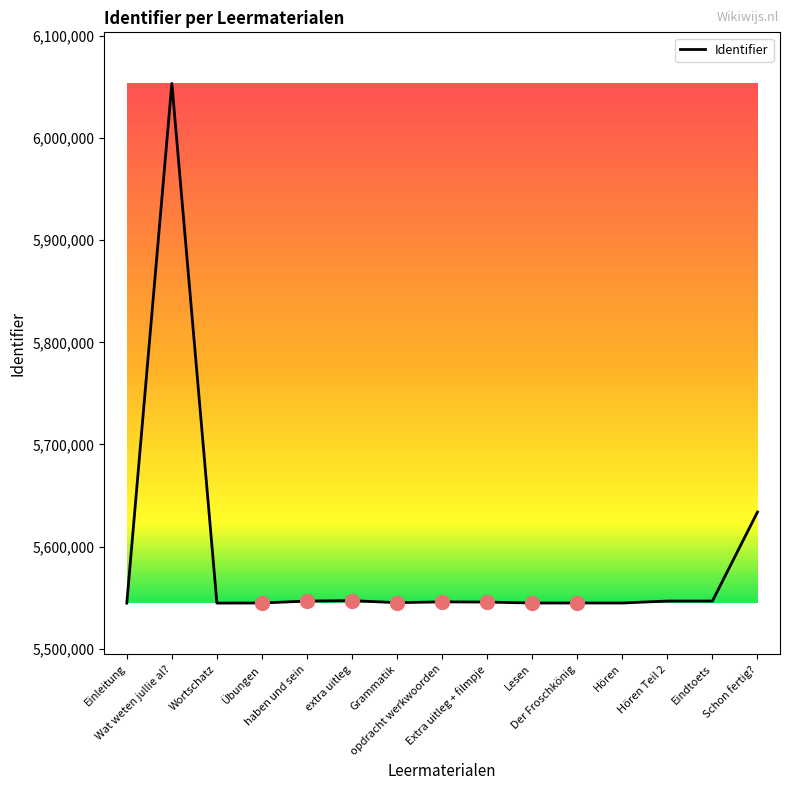

Approximately how many times larger is the value at Wortschatz compared to Übungen?

1.0